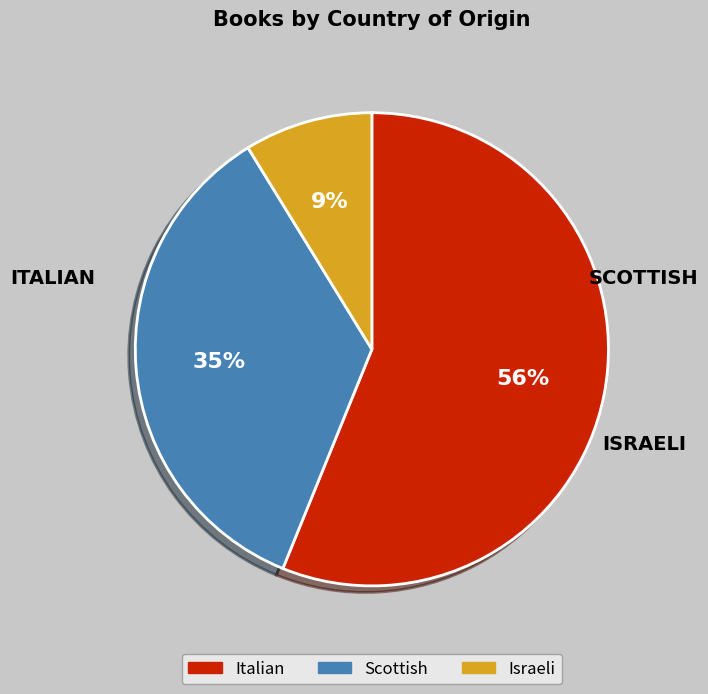

The Scottish slice represents 35% of the pie. True or false?

True